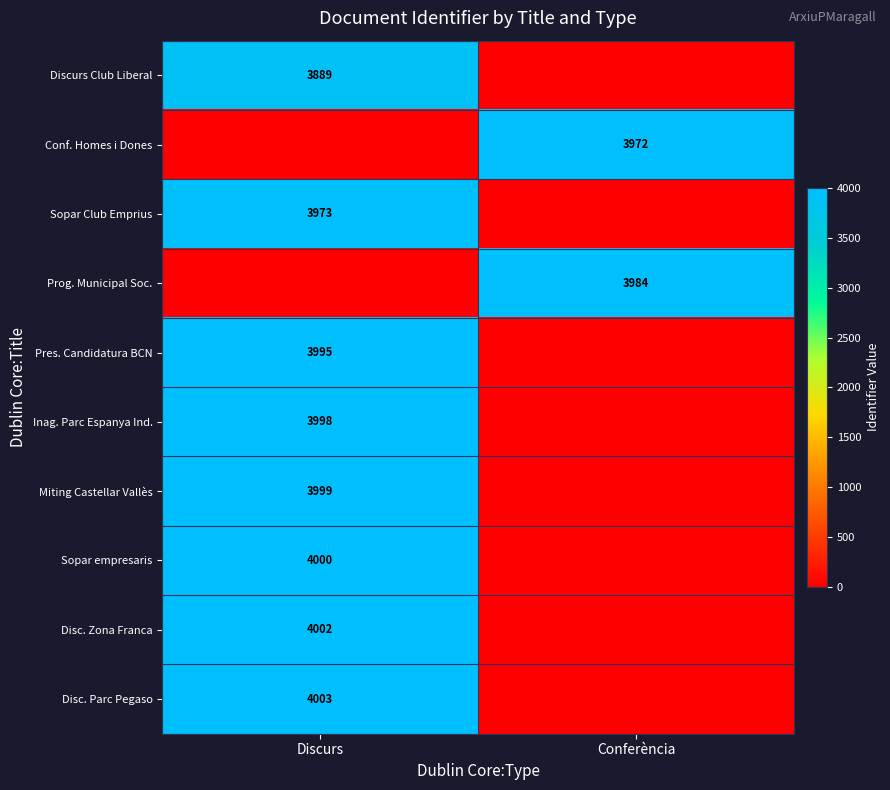

Is the value of Disc. Parc Pegaso at Discurs greater than the value of Prog. Municipal Soc. at Conferència?

Yes